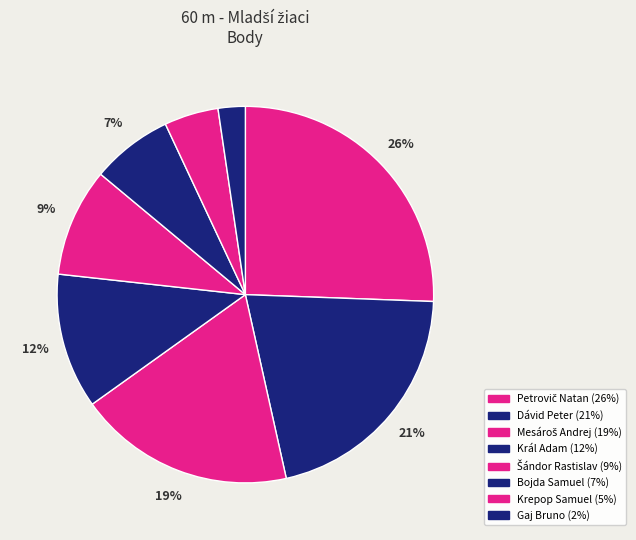

What is the smallest slice in the pie chart?

Gaj Bruno